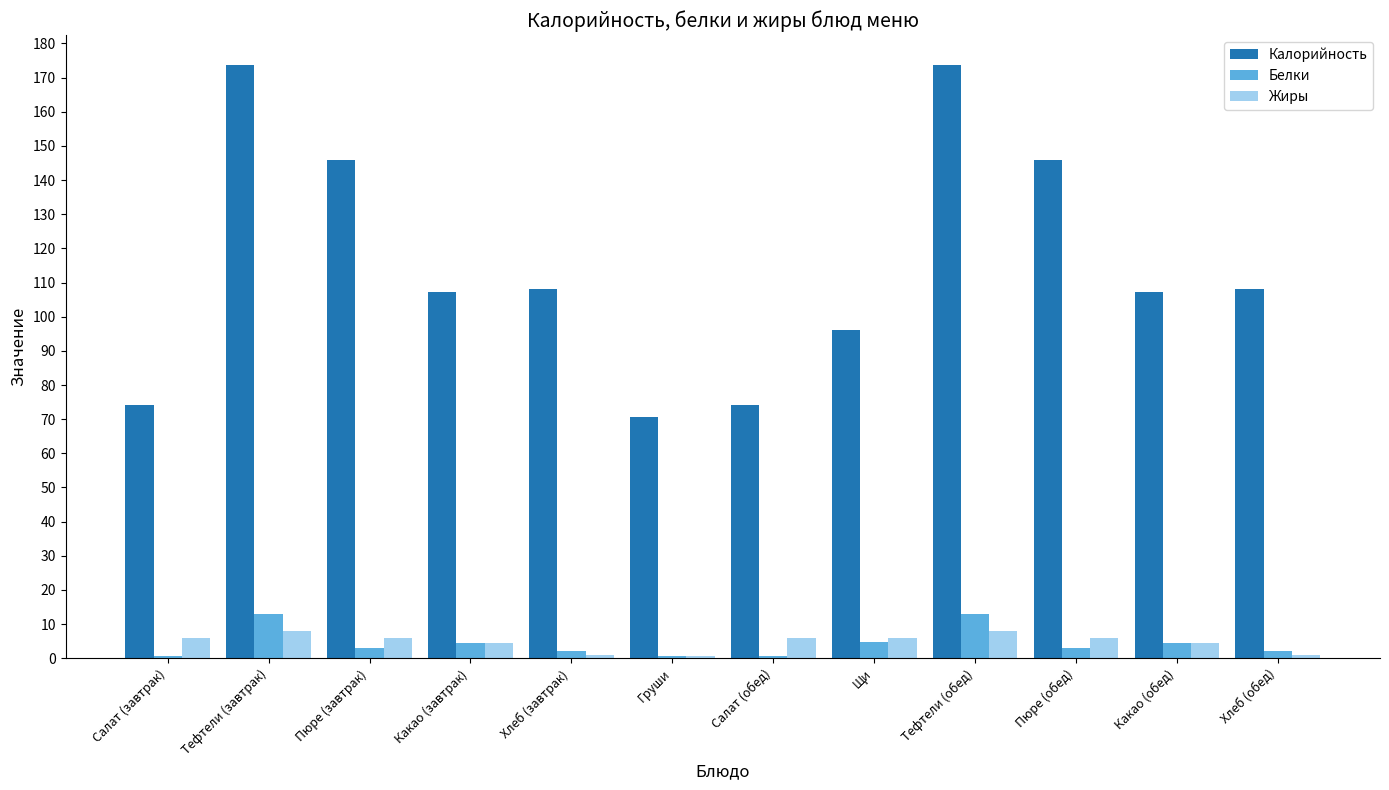

What value does the Жиры series have at Хлеб (завтрак)?

1.0